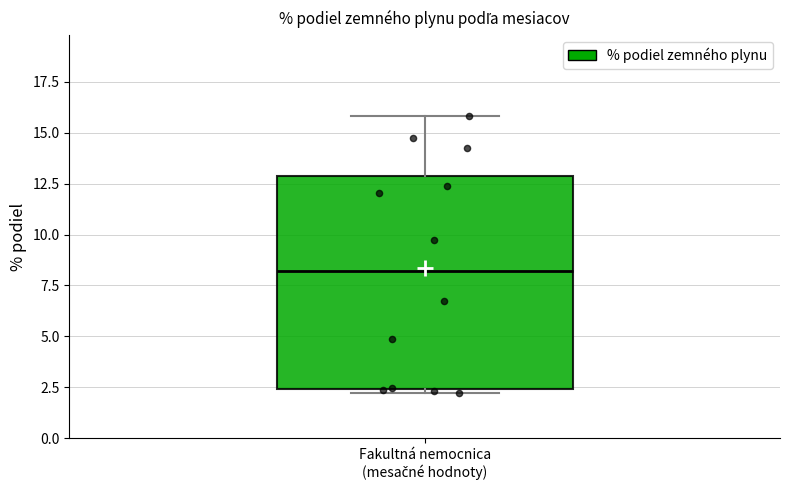

Read this box plot against the y-axis: the position of the median line, the range covered by the box, and the ends of both whiskers. The values are not printed on the chart, so give them approximately, as read against the axis.

median 8.0, box 2.5 to 13.0, whiskers 2.0 to 16.0